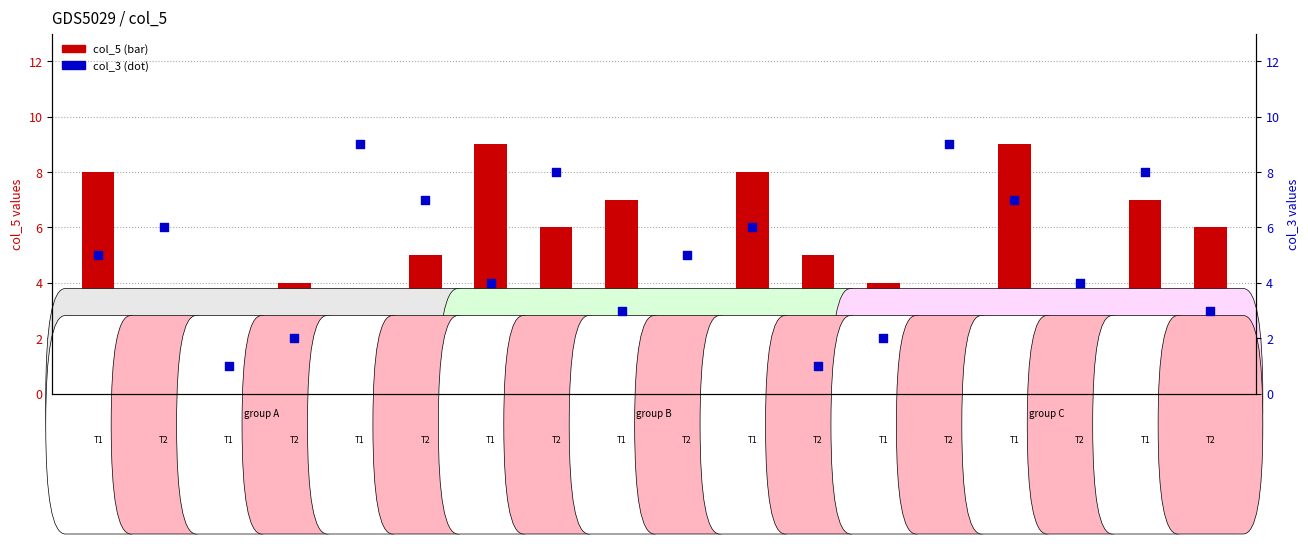

Which series has the largest Y range (max minus min)?

col_5 (bar)